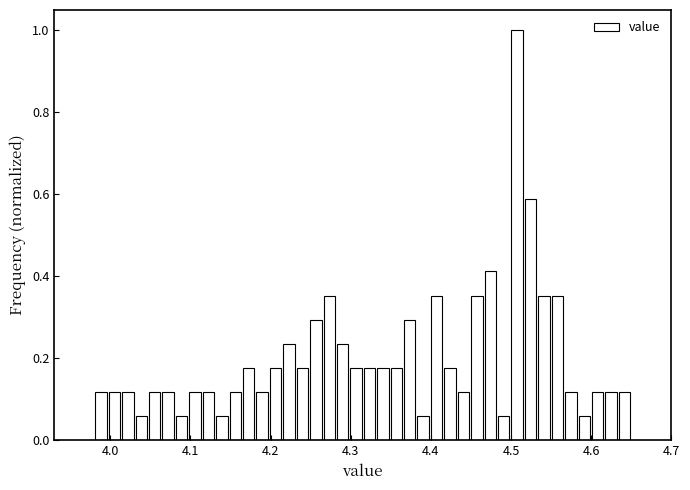

Read against the x-axis, roughly where is the centre of the tallest bar?

4.51